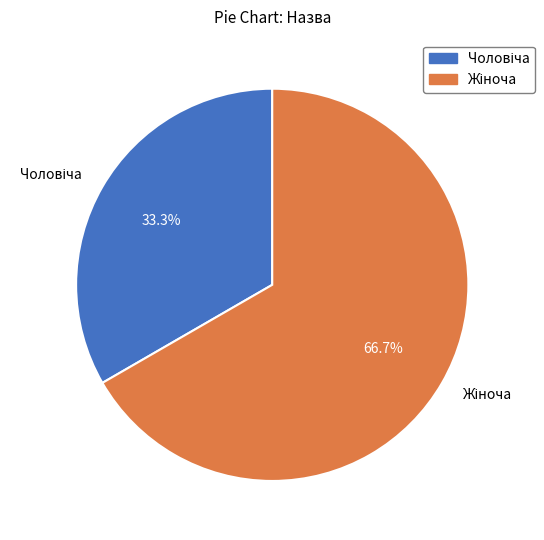

Is there a majority slice in this chart?

Yes